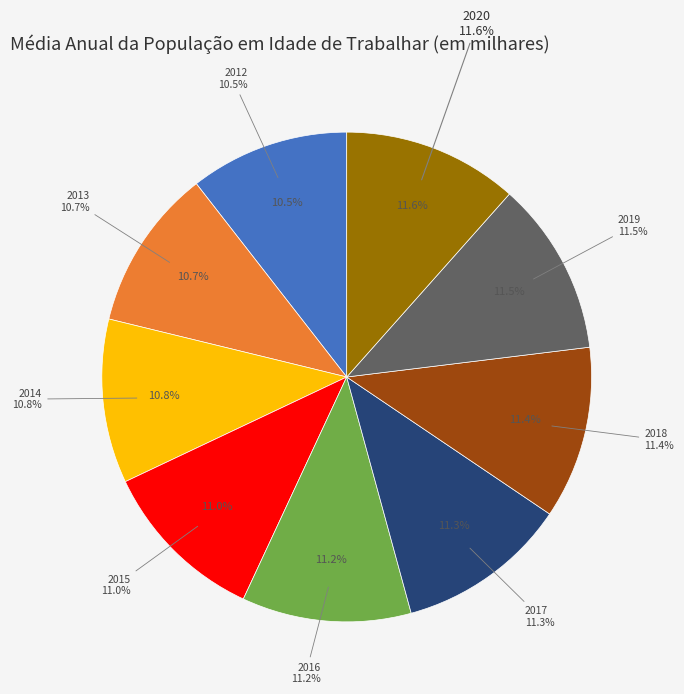

How many segments does this pie chart have?

9